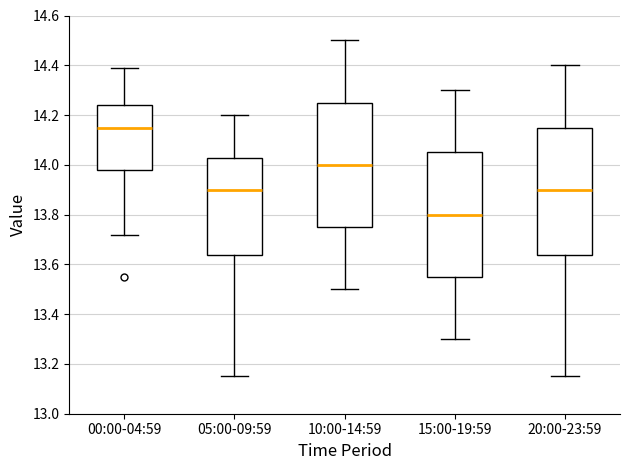

Reading left to right, read every box against the y-axis: the position of its median line, the range the box covers, and the ends of its whiskers. The values are not printed on the chart, so give them approximately, as read against the axis.

00:00-04:59: median 14.16, box 13.98 to 14.24, whiskers 13.72 to 14.40
05:00-09:59: median 13.90, box 13.64 to 14.02, whiskers 13.16 to 14.20
10:00-14:59: median 14.00, box 13.76 to 14.26, whiskers 13.50 to 14.50
15:00-19:59: median 13.80, box 13.56 to 14.06, whiskers 13.30 to 14.30
20:00-23:59: median 13.90, box 13.64 to 14.16, whiskers 13.16 to 14.40